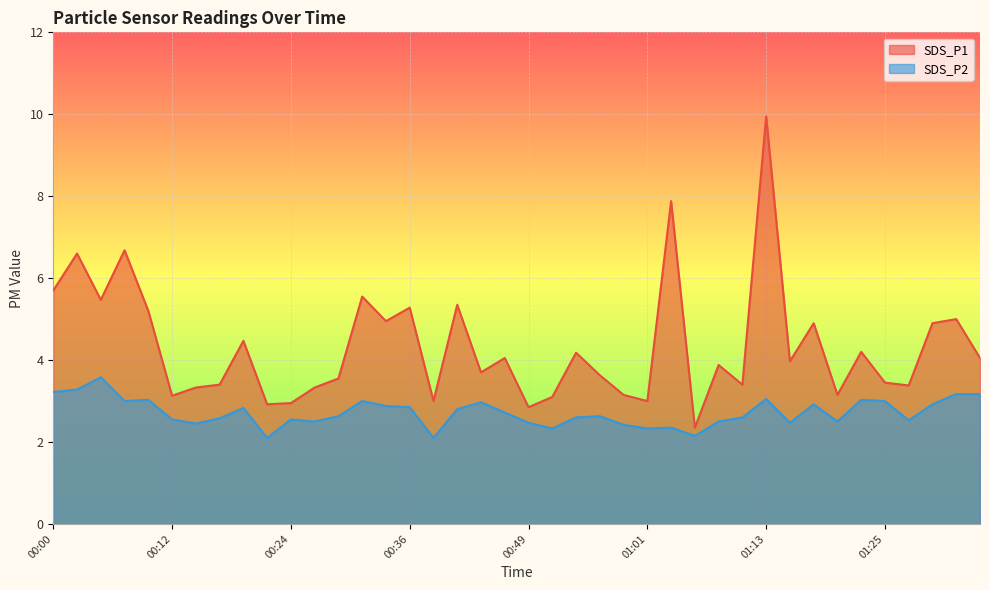

Rank the categories by SDS_P2 value from lowest to highest.

00:21, 00:38, 01:06, 00:51, 01:01, 01:03, 00:59, 00:14, 00:49, 01:16, 00:26, 01:08, 01:21, 01:28, 00:12, 00:24, 00:17, 00:54, 01:11, 00:29, 00:56, 00:46, 00:41, 00:19, 00:36, 00:33, 01:18, 01:30, 00:43, 00:07, 00:31, 01:25, 00:09, 01:23, 01:13, 01:33, 01:35, 00:00, 00:02, 00:04